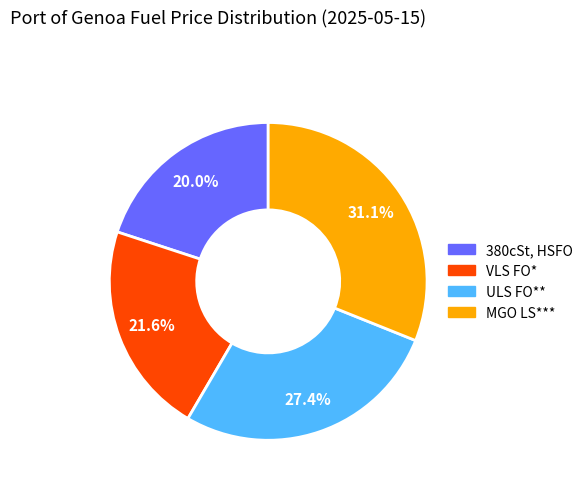

Count the number of slices in the pie.

4